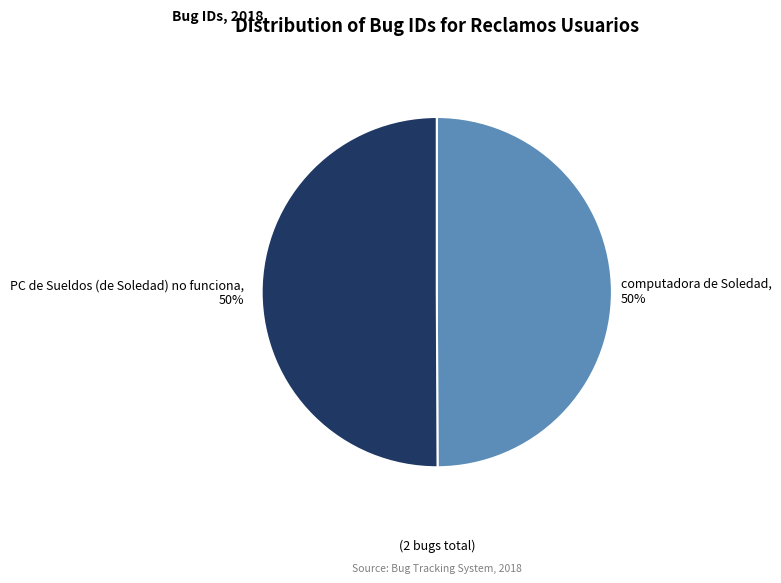

Approximately how many times larger is the value at computadora de Soledad compared to PC de Sueldos (de Soledad) no funciona?

1.0